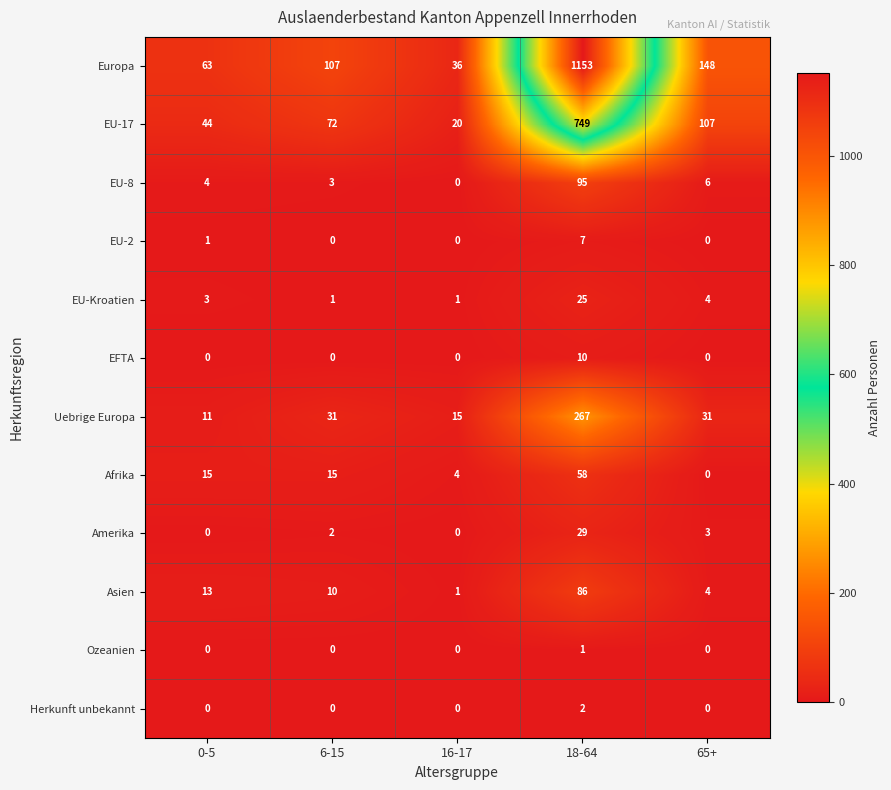

How many data points does each series have?

5